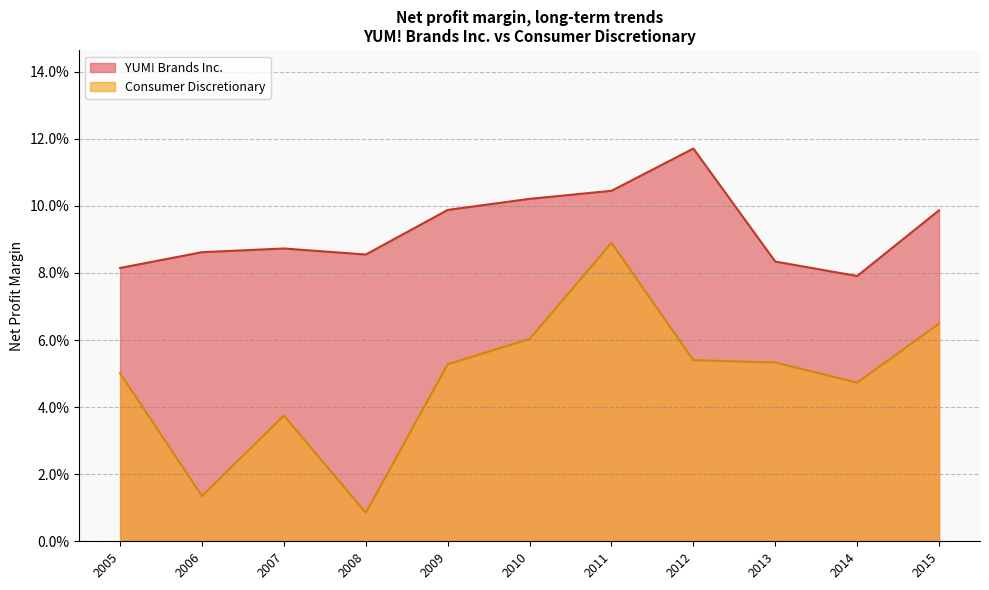

Rank the series by their average value, from highest to lowest.

YUM! Brands Inc., Consumer Discretionary